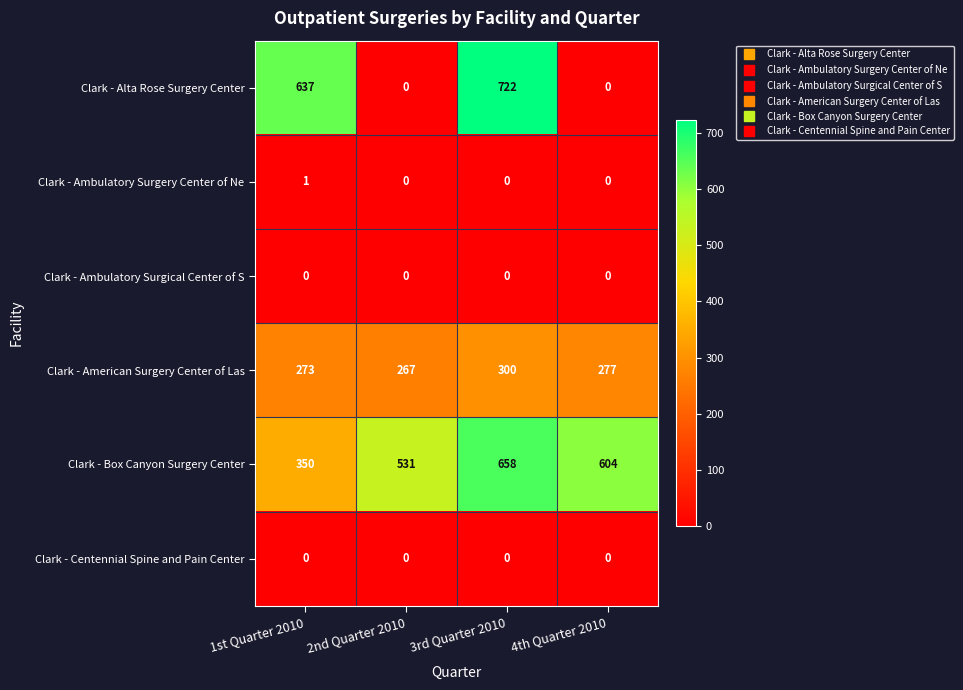

What is the greatest value displayed?

722